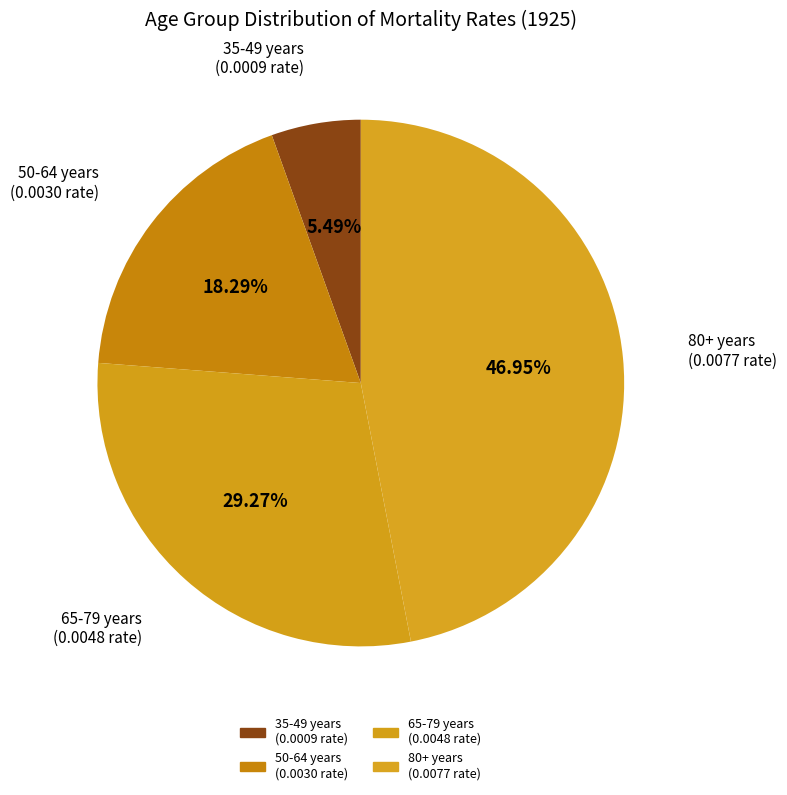

What is the smallest slice in the pie chart?

35-49 years